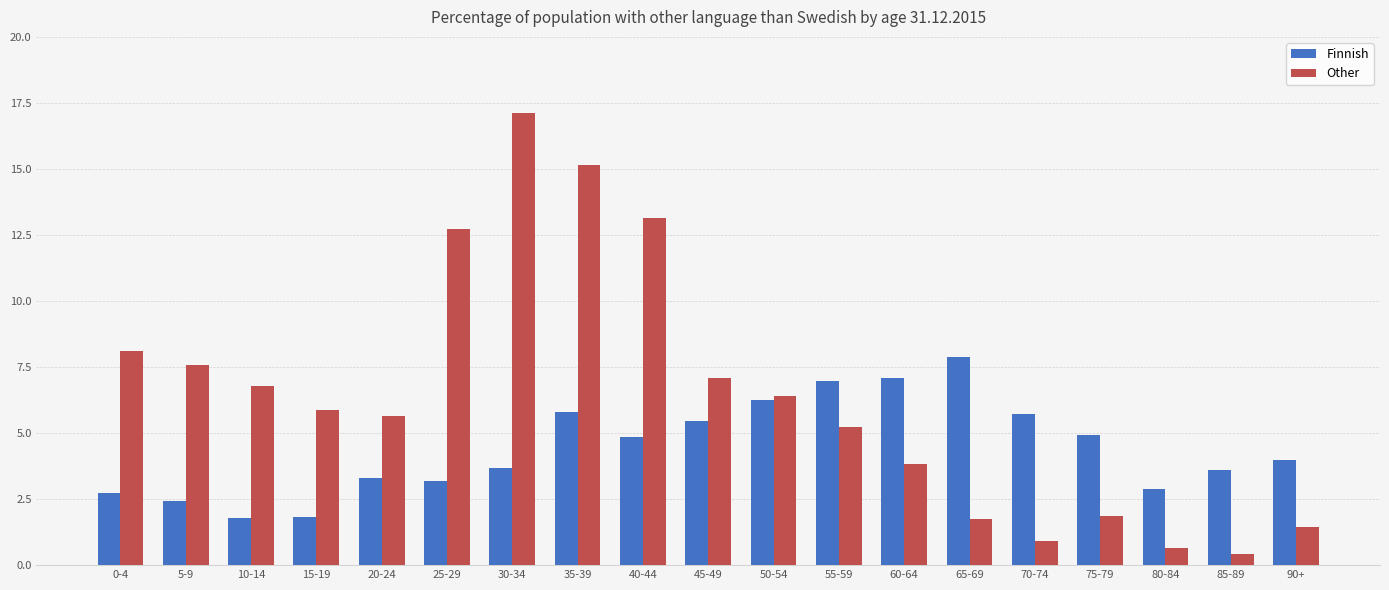

What is the maximum value shown in the chart?

17.1